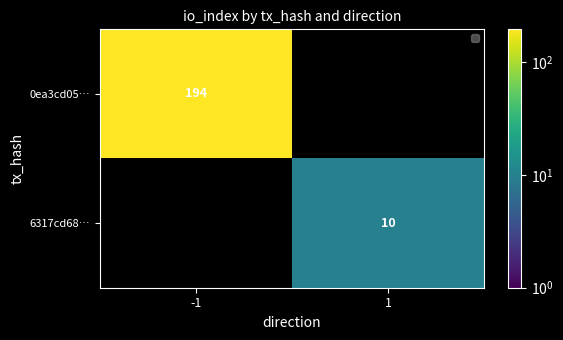

The value of 0ea3cd05… at -1 is 194. True or false?

True